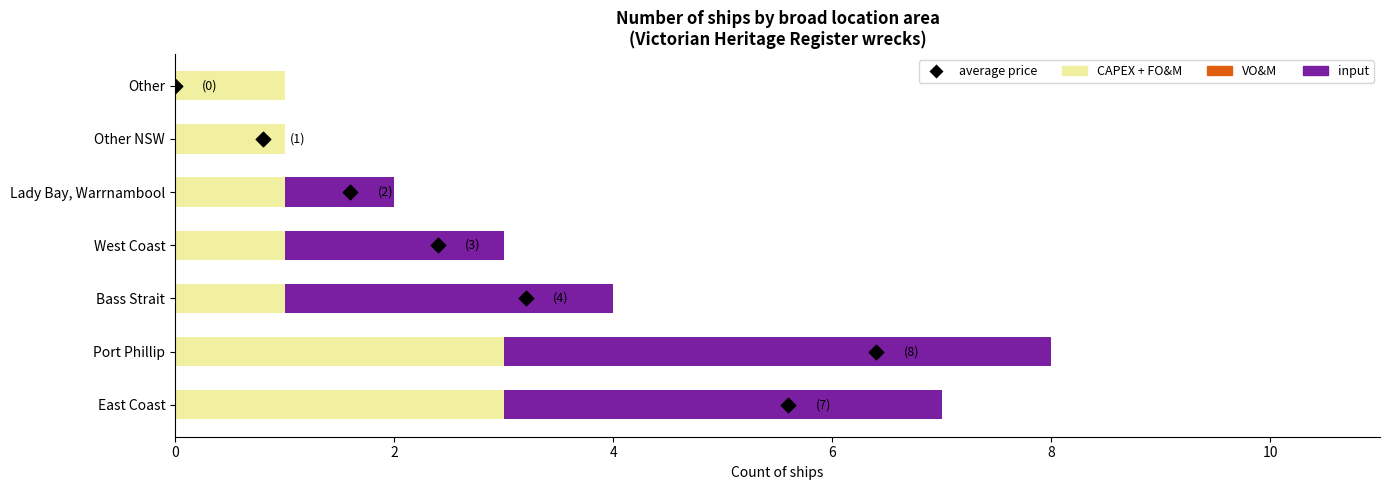

Is the value of VO&M at 0 greater than the value of CAPEX + FO&M at 2?

No